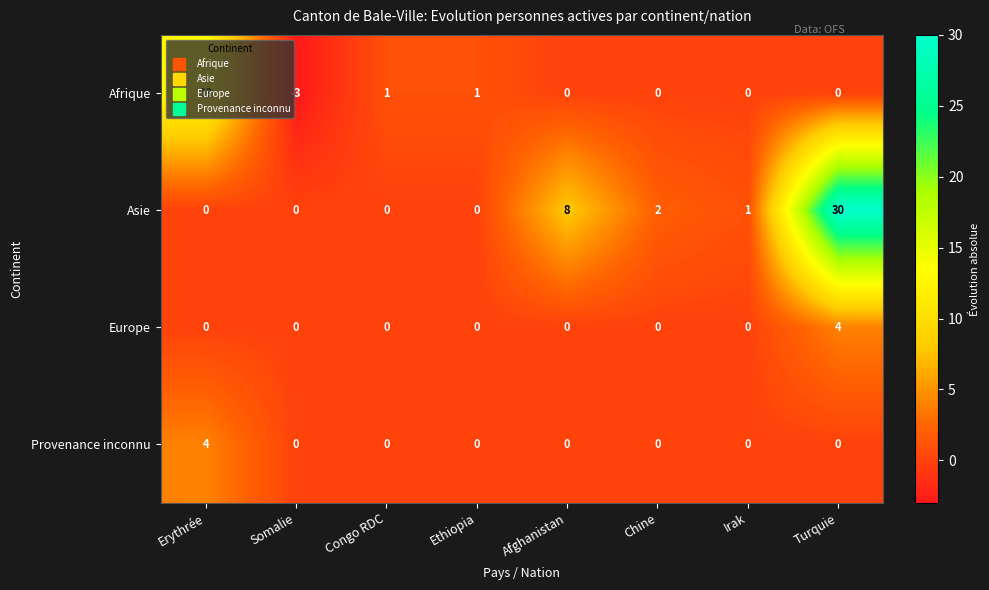

At how many categories does at least one series exceed 20?

1